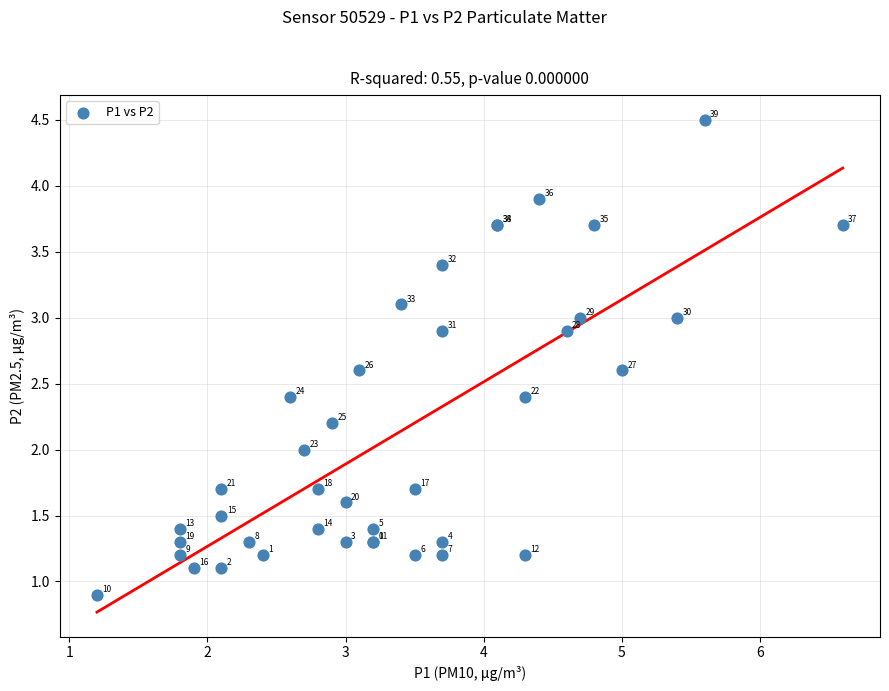

What Y value in the scatter plot is closest to 2?

2.0